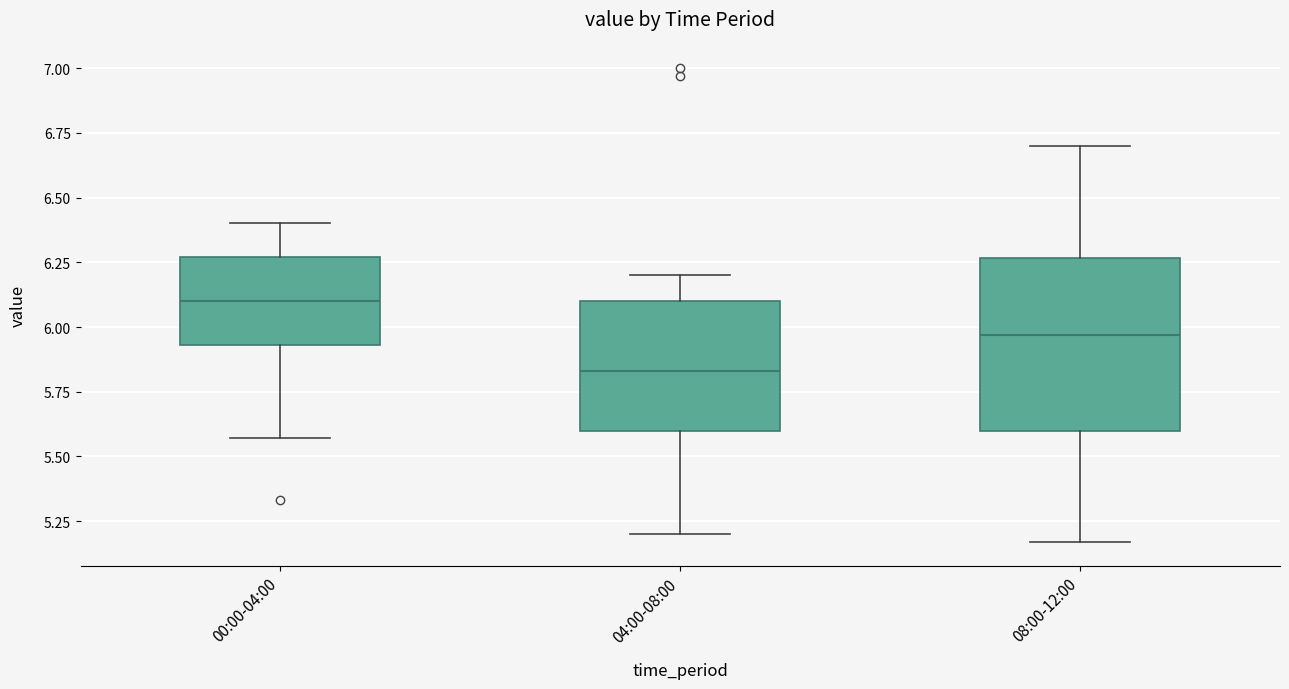

Where is the lower edge of the box for 04:00-08:00 on the y-axis? The values are not printed on the chart, so give them approximately, as read against the axis.

5.60